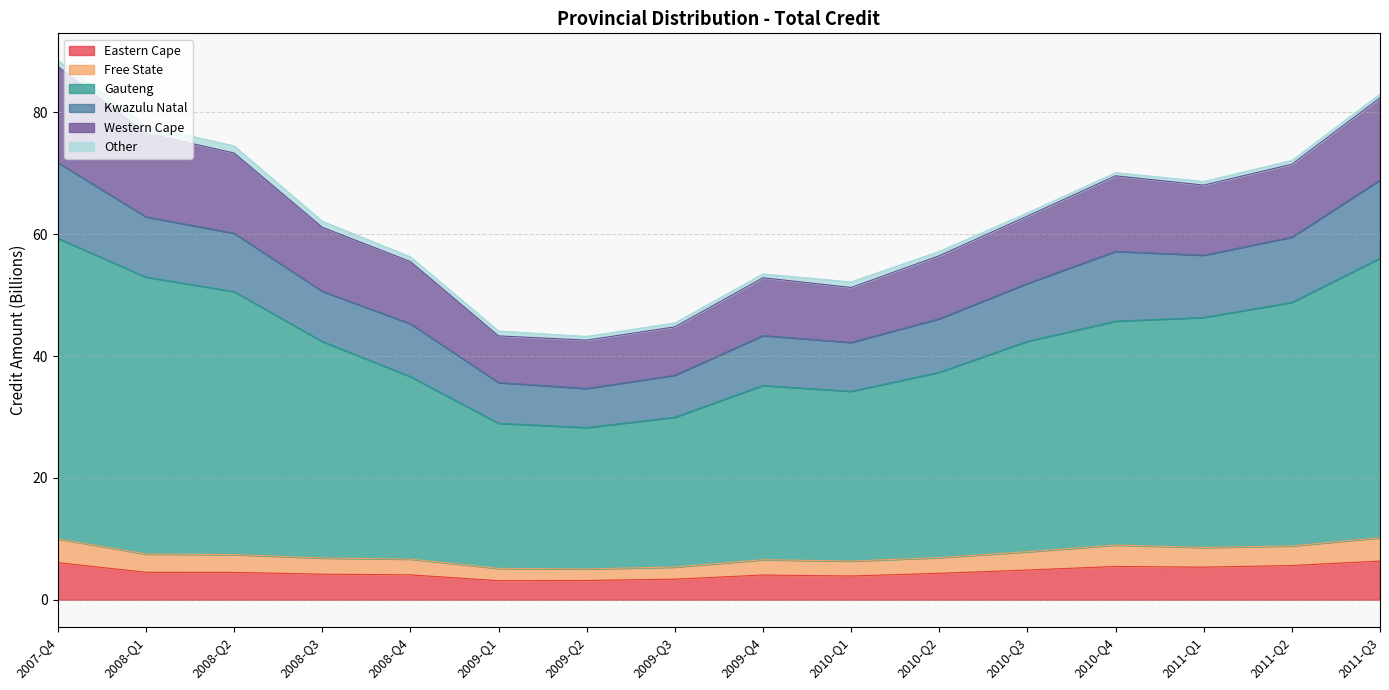

Which label corresponds to the smallest value in the chart?

2009-Q1